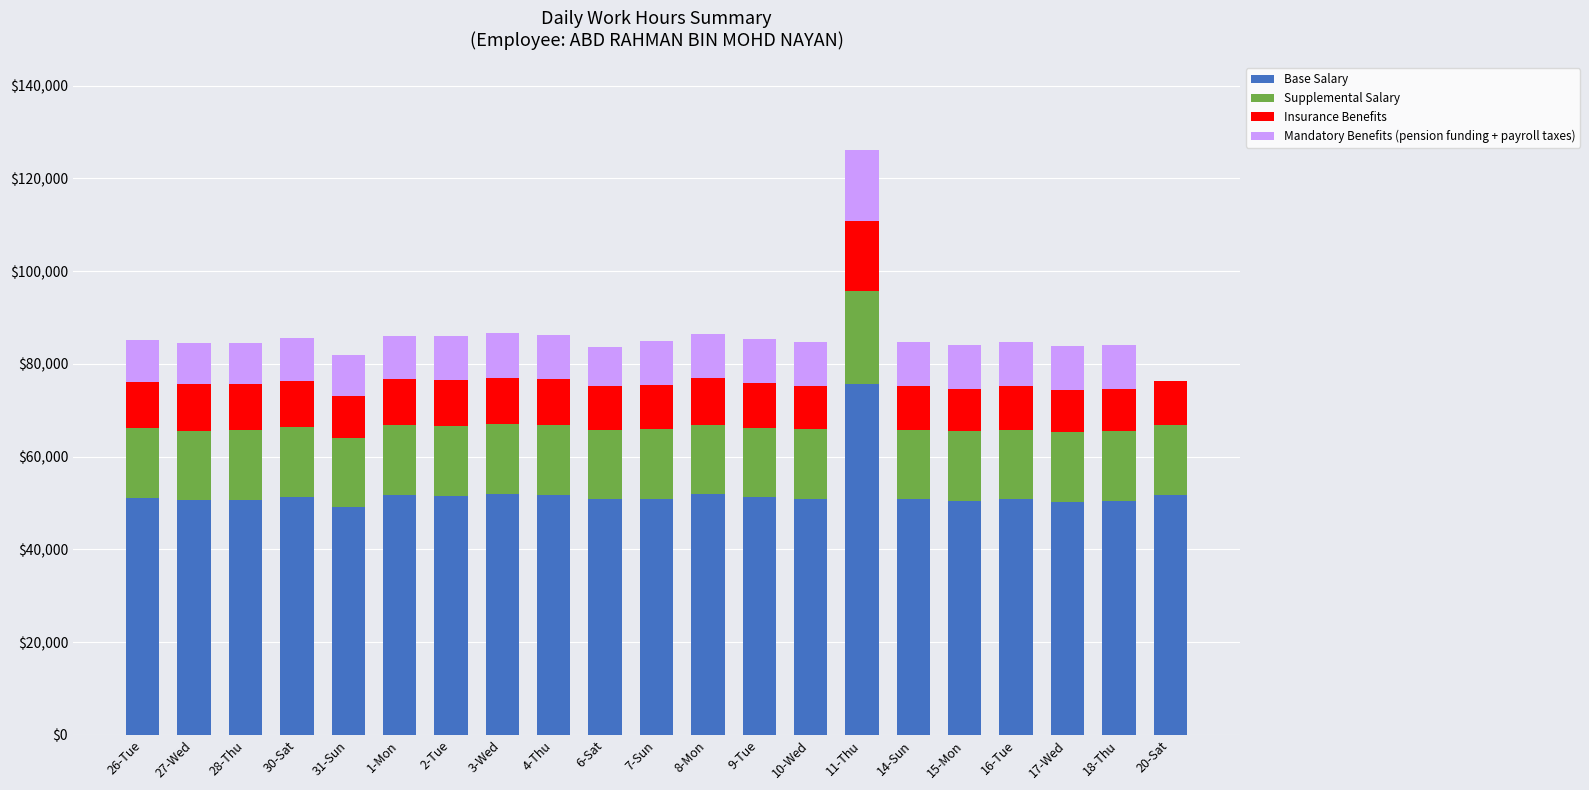

Are the bars grouped side by side (vs. stacked)?

No